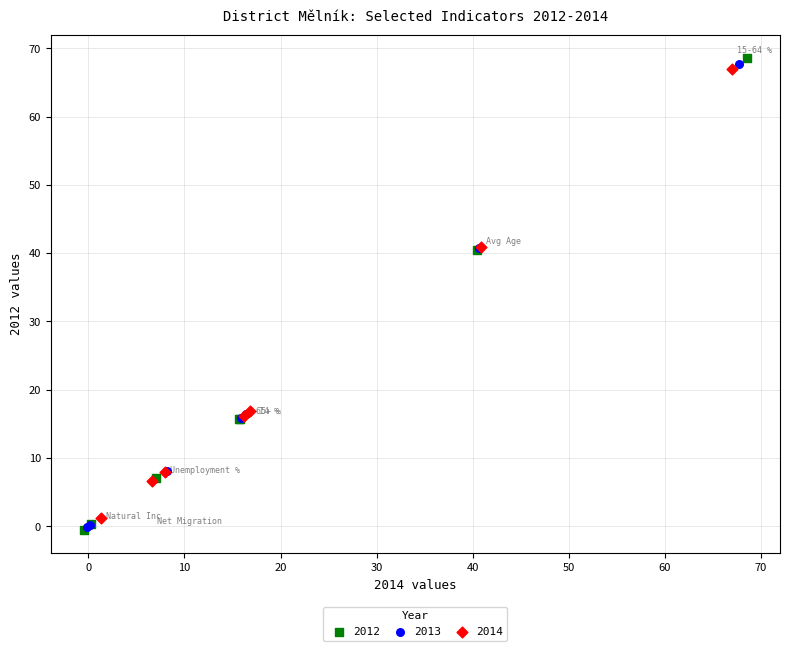

Which series has the widest spread of Y values?

2012